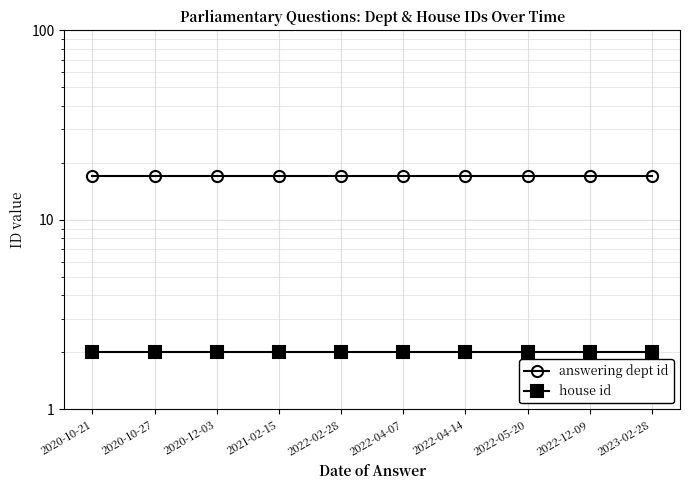

At which label does house id reach its peak?

2020-10-21